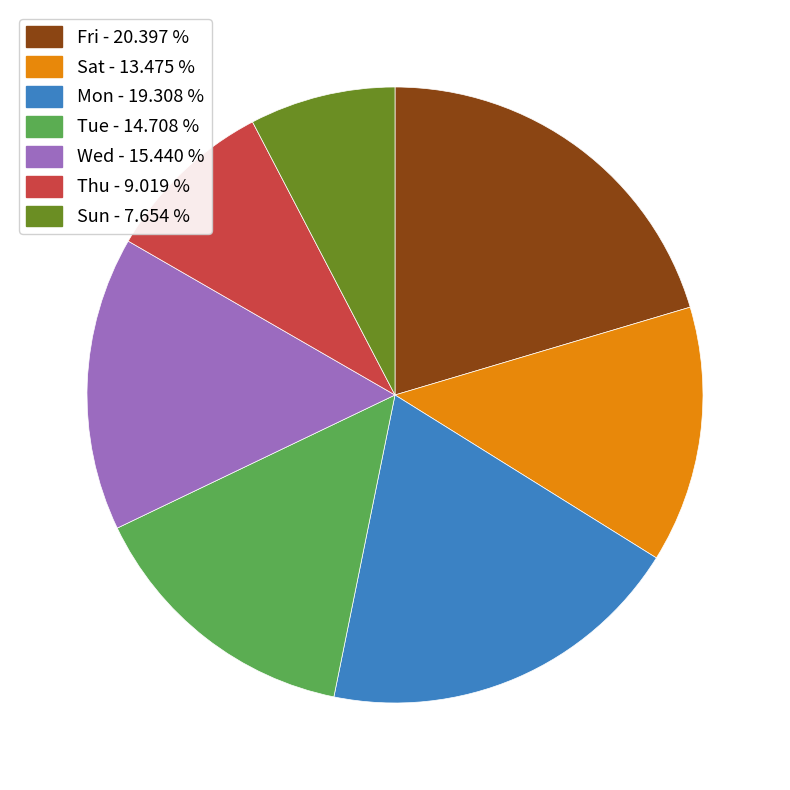

Is there any slice that represents more than half of the pie?

No